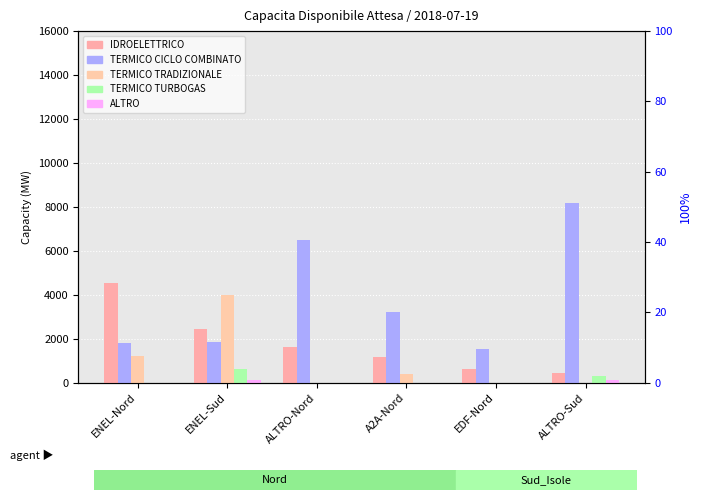

What is the difference between the highest and lowest values at ENEL-Sud?

3864.7